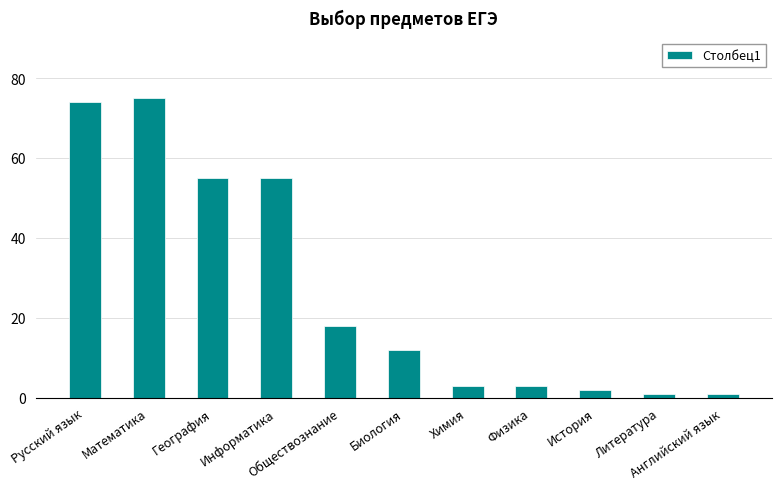

What is the maximum value shown in the chart?

75